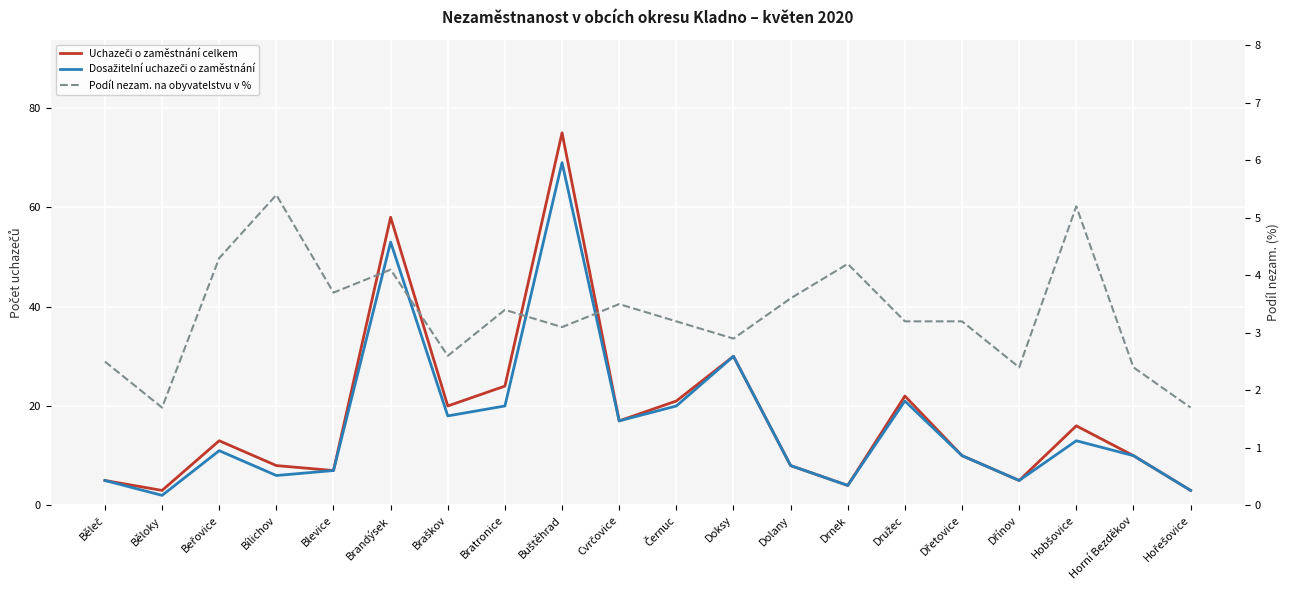

How many intersections are there between Uchazeči o zaměstnání celkem and Podíl nezam. na obyvatelstvu v %?

2